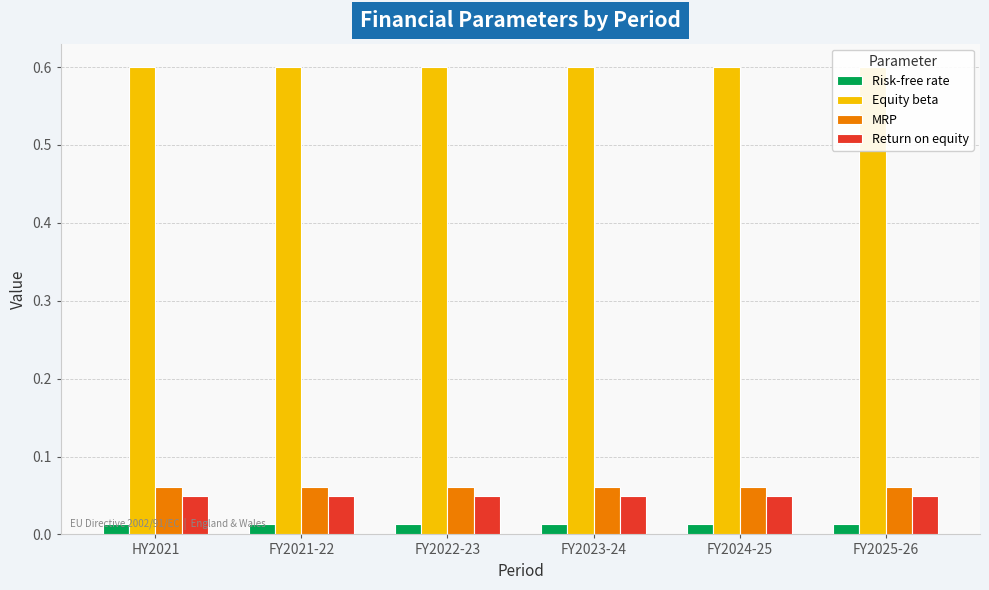

At how many categories does at least one series exceed 0?

6